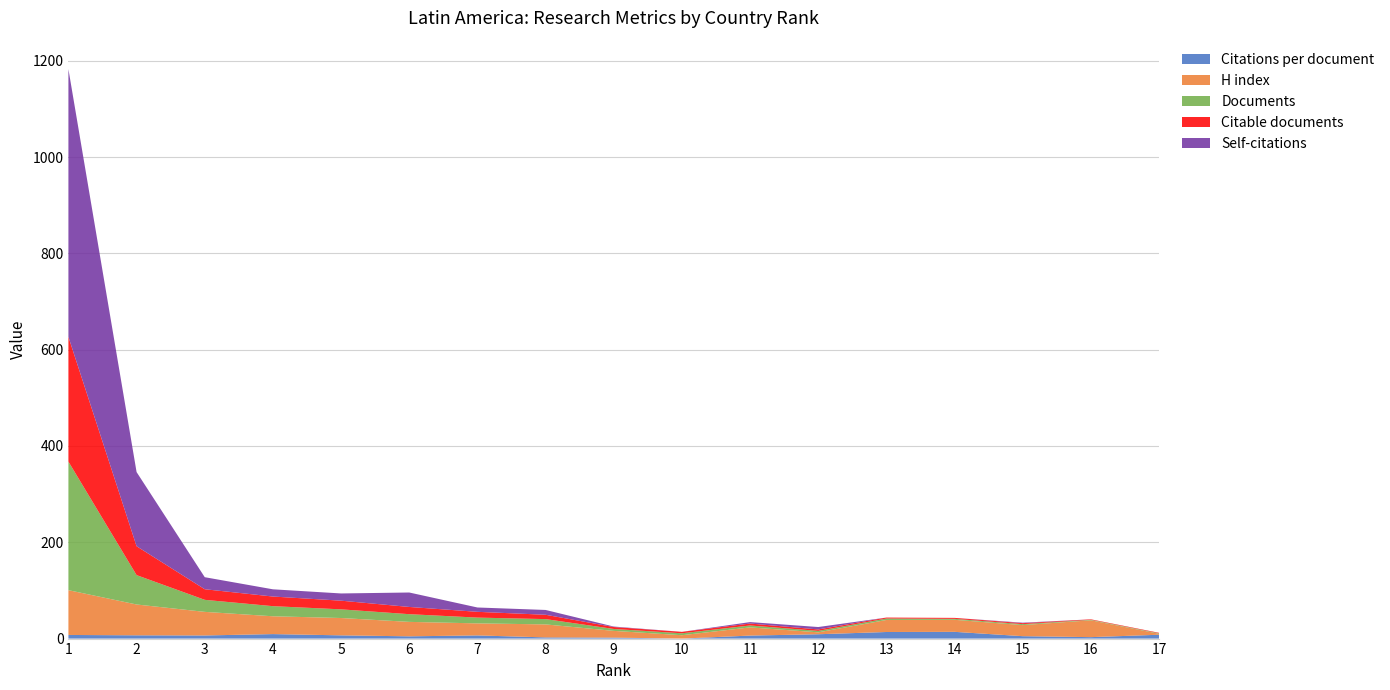

Reading left to right, transcribe all the data shown in this chart.

Citations per document: 1=7.5	2=6.8	3=6.5	4=9.3	5=6.7	6=4.7	7=6.6	8=2.5	9=2.0	10=0.0	11=6.2	12=9.0	13=13.7	14=14.0	15=5.0	16=3.0	17=8.0
H index: 1=93.0	2=64.0	3=49.0	4=37.0	5=36.0	6=30.0	7=25.0	8=27.0	9=14.0	10=7.0	11=17.0	12=4.0	13=25.0	14=25.0	15=23.0	16=35.0	17=2.0
Documents: 1=267.0	2=61.0	3=25.0	4=21.0	5=18.0	6=16.0	7=12.0	8=11.0	9=4.0	10=4.0	11=4.0	12=3.0	13=3.0	14=2.0	15=2.0	16=1.0	17=1.0
Citable documents: 1=259.0	2=60.0	3=22.0	4=20.0	5=18.0	6=15.0	7=12.0	8=9.0	9=4.0	10=3.0	11=4.0	12=3.0	13=2.0	14=2.0	15=2.0	16=1.0	17=1.0
Self-citations: 1=556.0	2=154.0	3=25.0	4=15.0	5=15.0	6=30.0	7=9.0	8=10.0	9=1.0	10=0.0	11=3.0	12=5.0	13=0.0	14=0.0	15=1.0	16=0.0	17=0.0